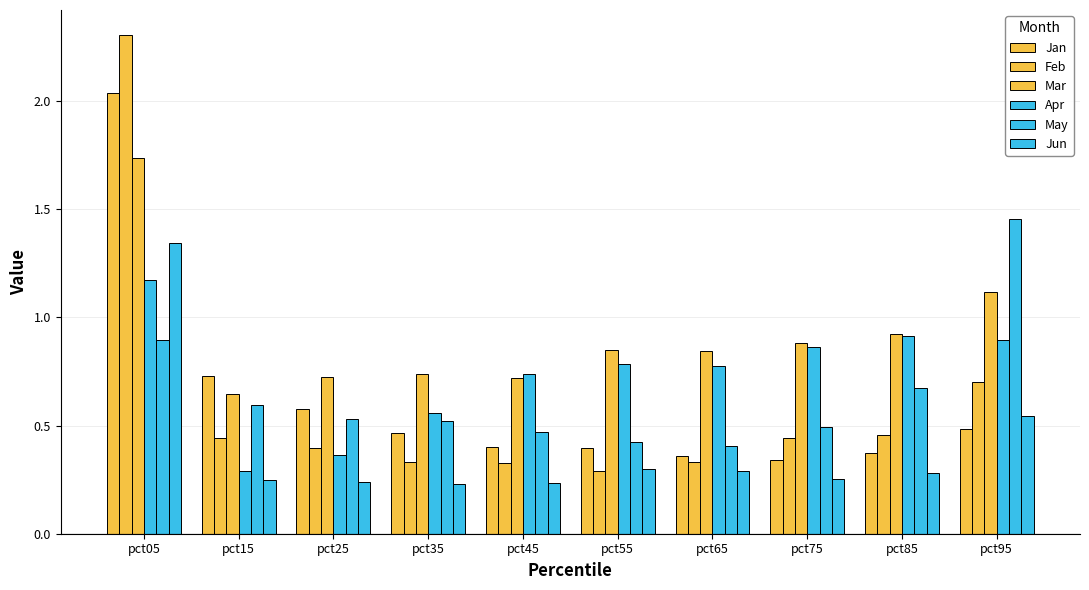

What is the total value across all series at pct15?

2.9